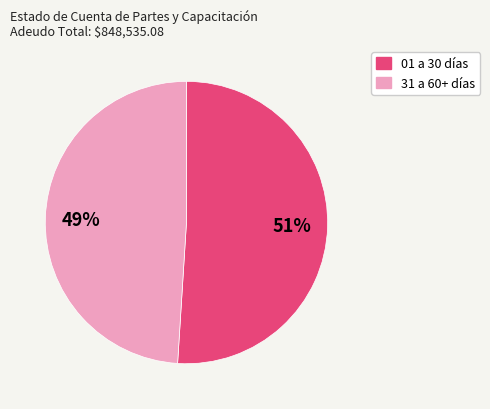

Is there a majority slice in this chart?

Yes